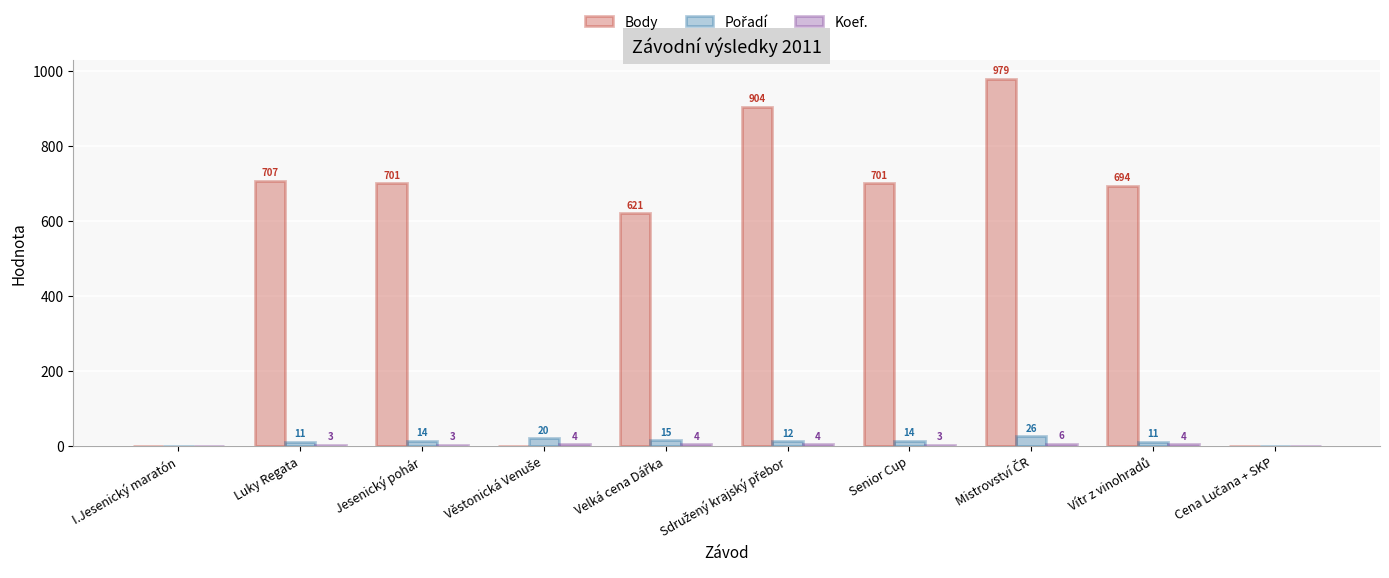

Which series has the largest total across all categories?

Body